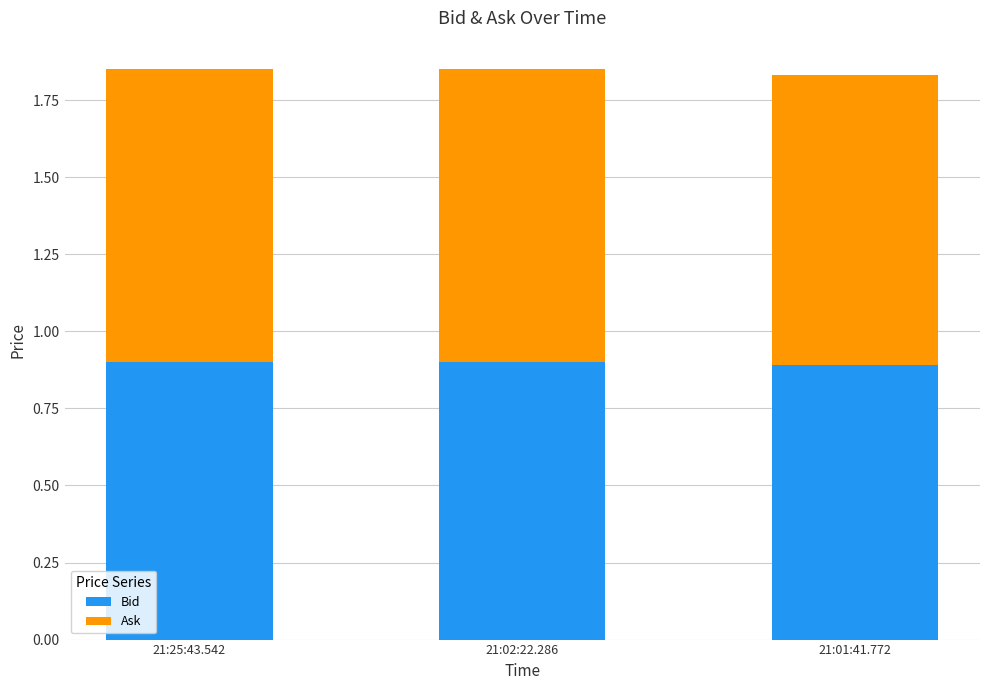

What is the total value across all series at 21:25:43.542?

1.9